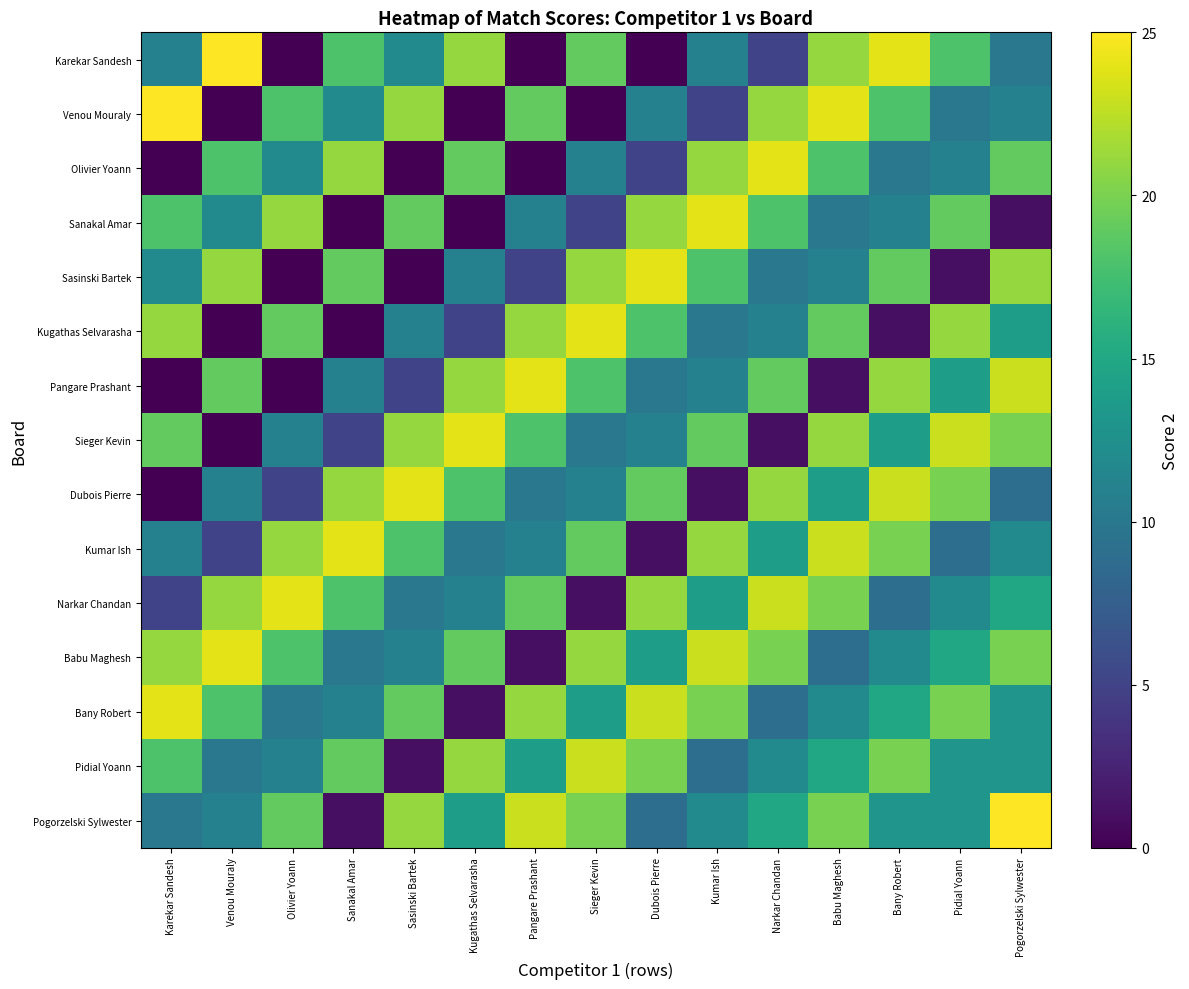

Between Olivier Yoann and Pangare Prashant, which series saw the biggest shift?

Pangare Prashant